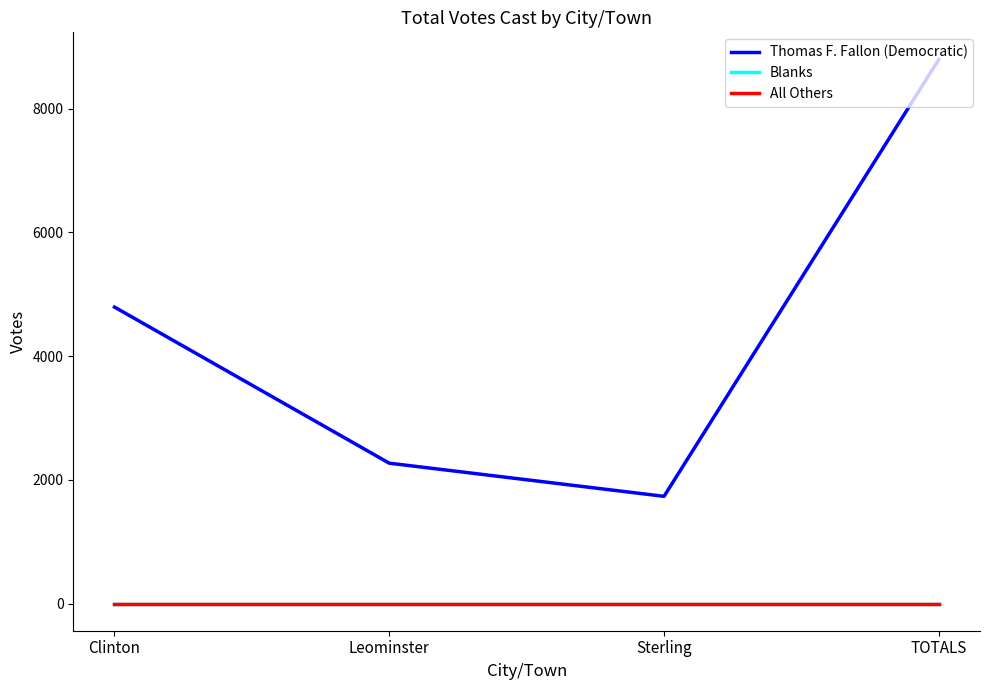

Does the chart display data point markers on the line(s)?

No